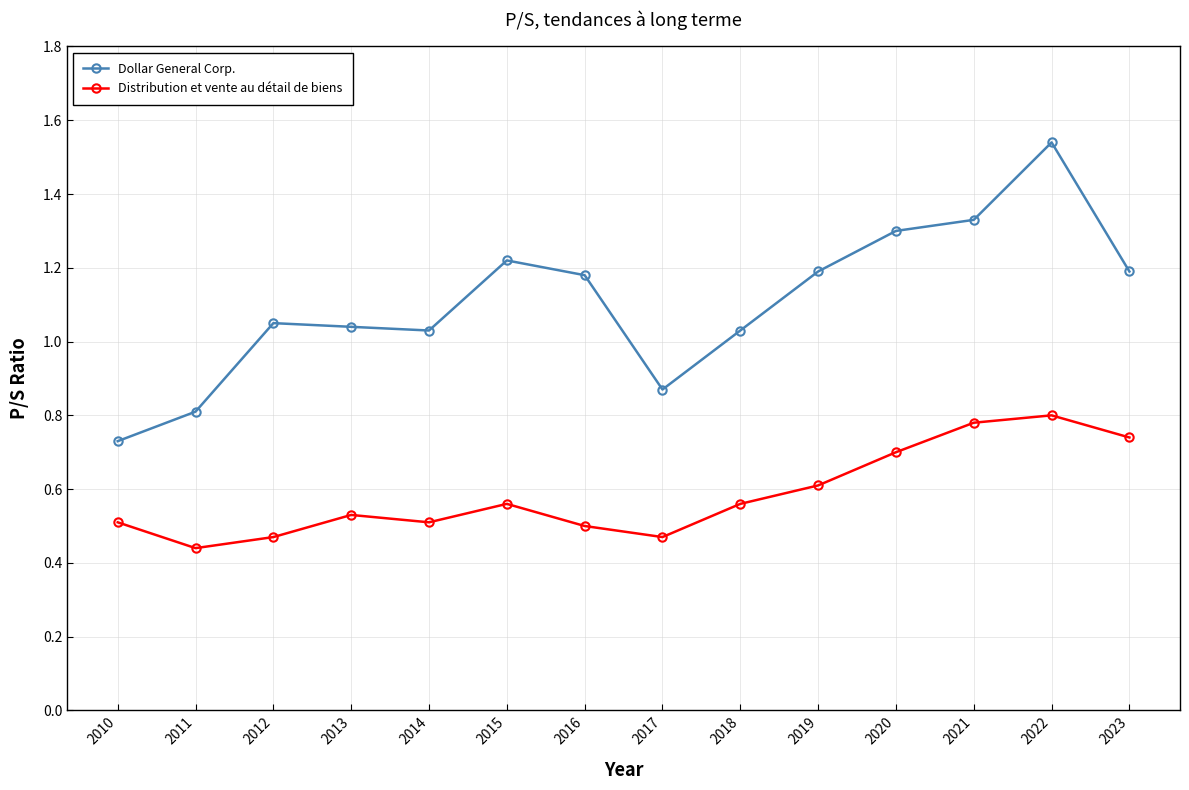

How many series are shown in this chart?

2